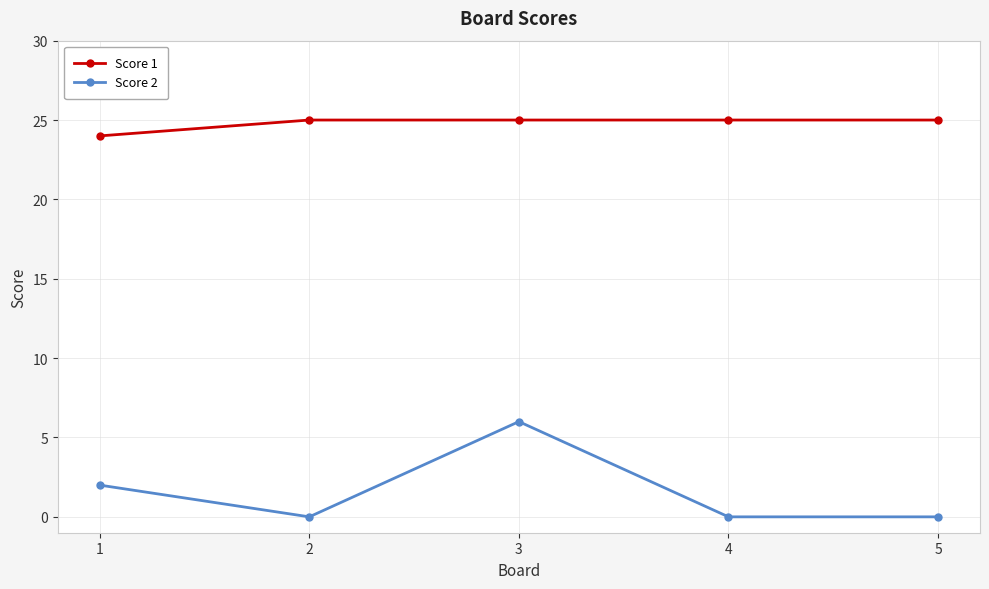

At which label is Score 1 closest to 24?

1